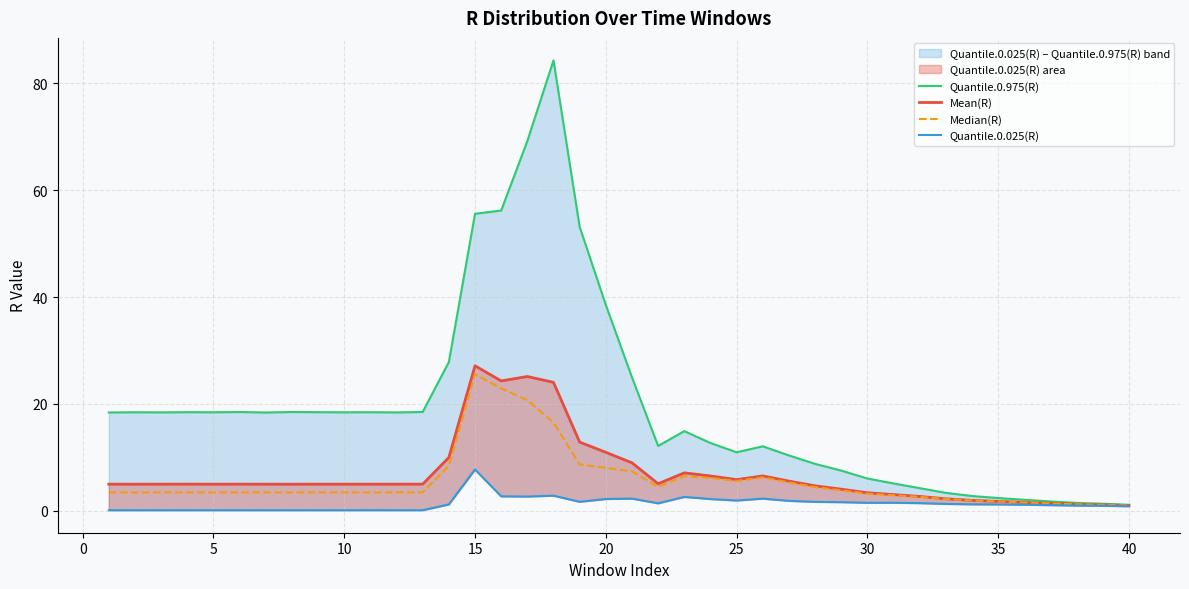

Rank the series by their maximum value, from highest to lowest.

Quantile.0.975(R), Mean(R), Median(R), Quantile.0.025(R)